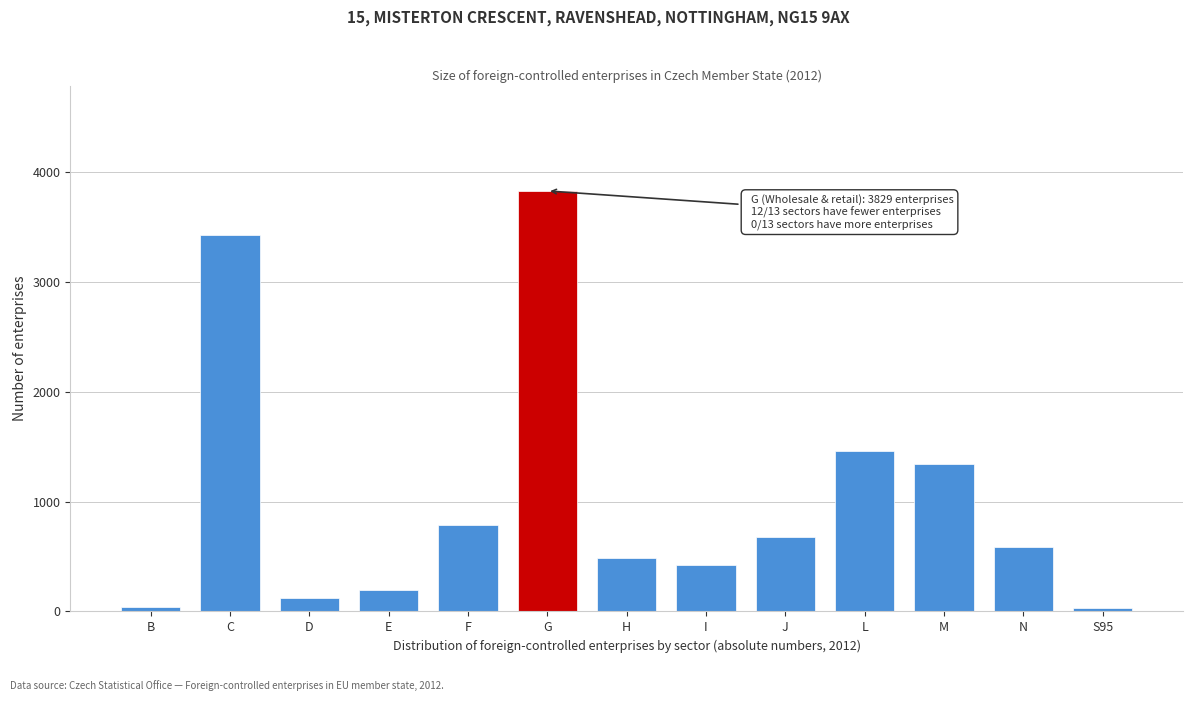

What is the ratio of the value at M to the value at I?

3.2